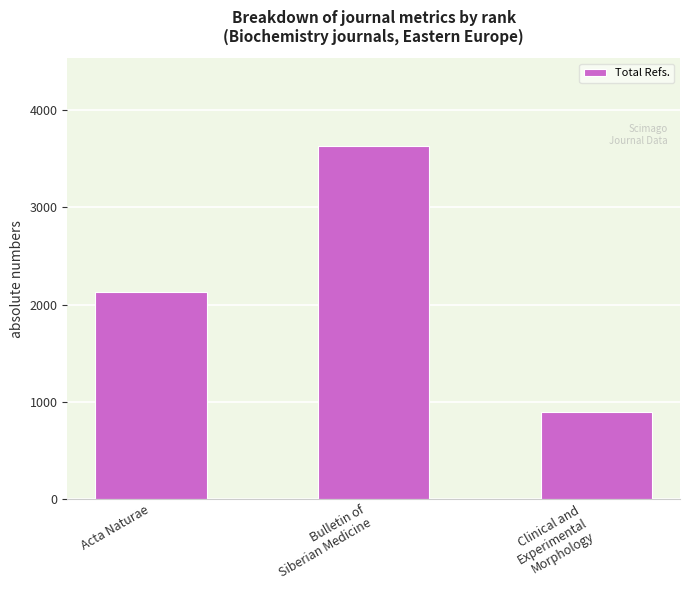

What is the difference between the second highest and minimum values?

1234